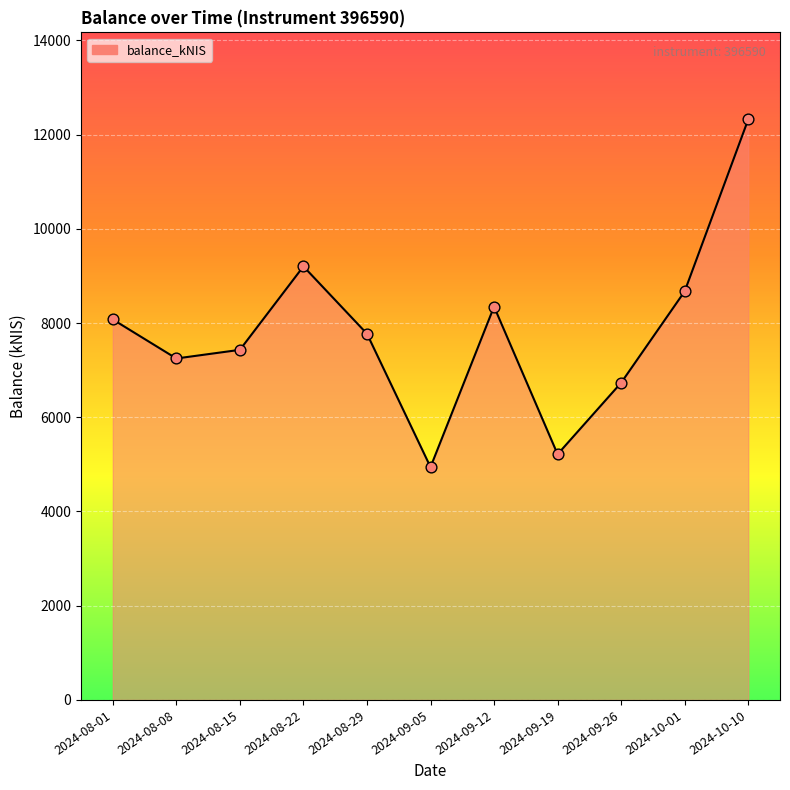

What is the change in value from 2024-08-15 to 2024-10-10?

+4890.5